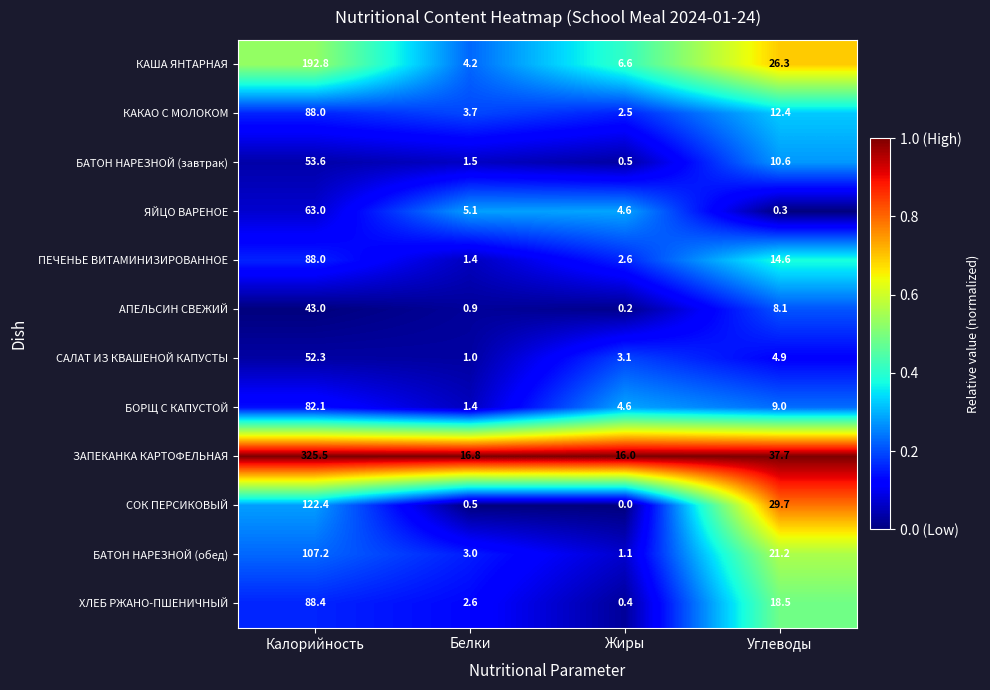

What is the sum of the БАТОН НАРЕЗНОЙ (завтрак) values at Белки and Углеводы?

12.1